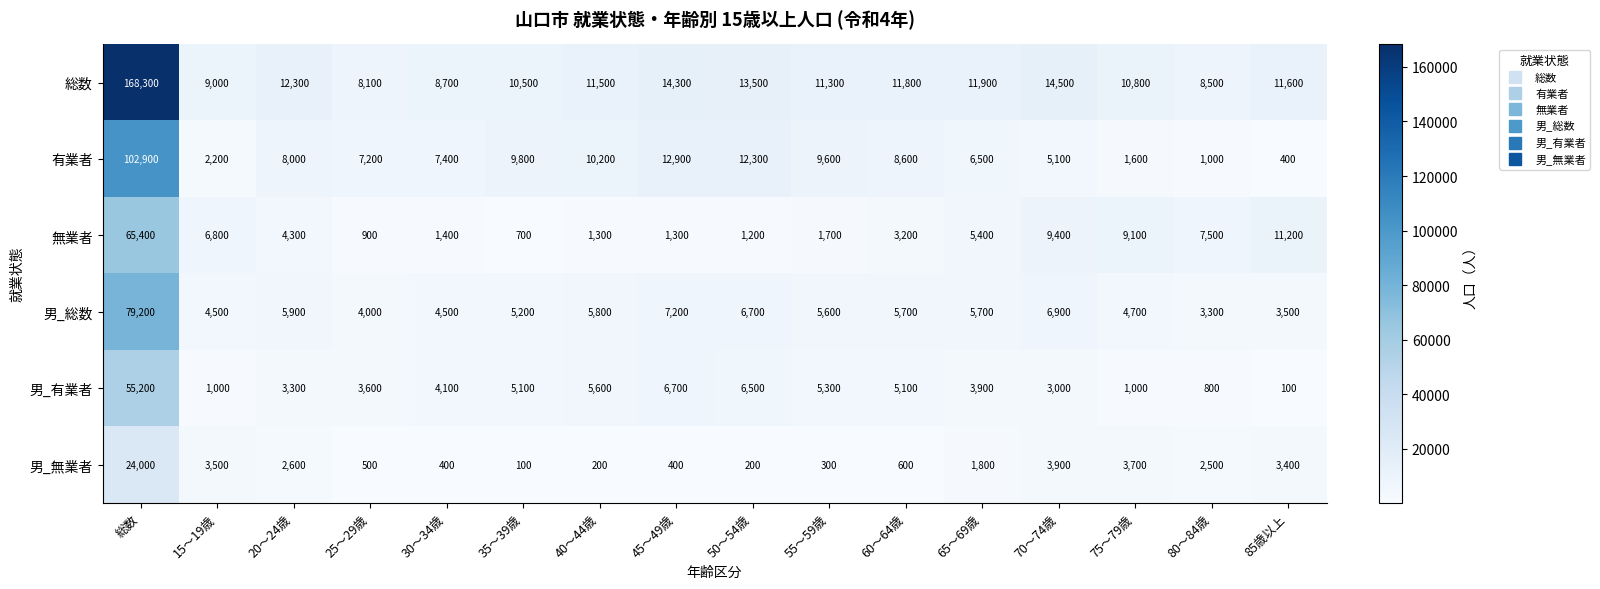

What is the total value across all series at 40～44歳?

34600